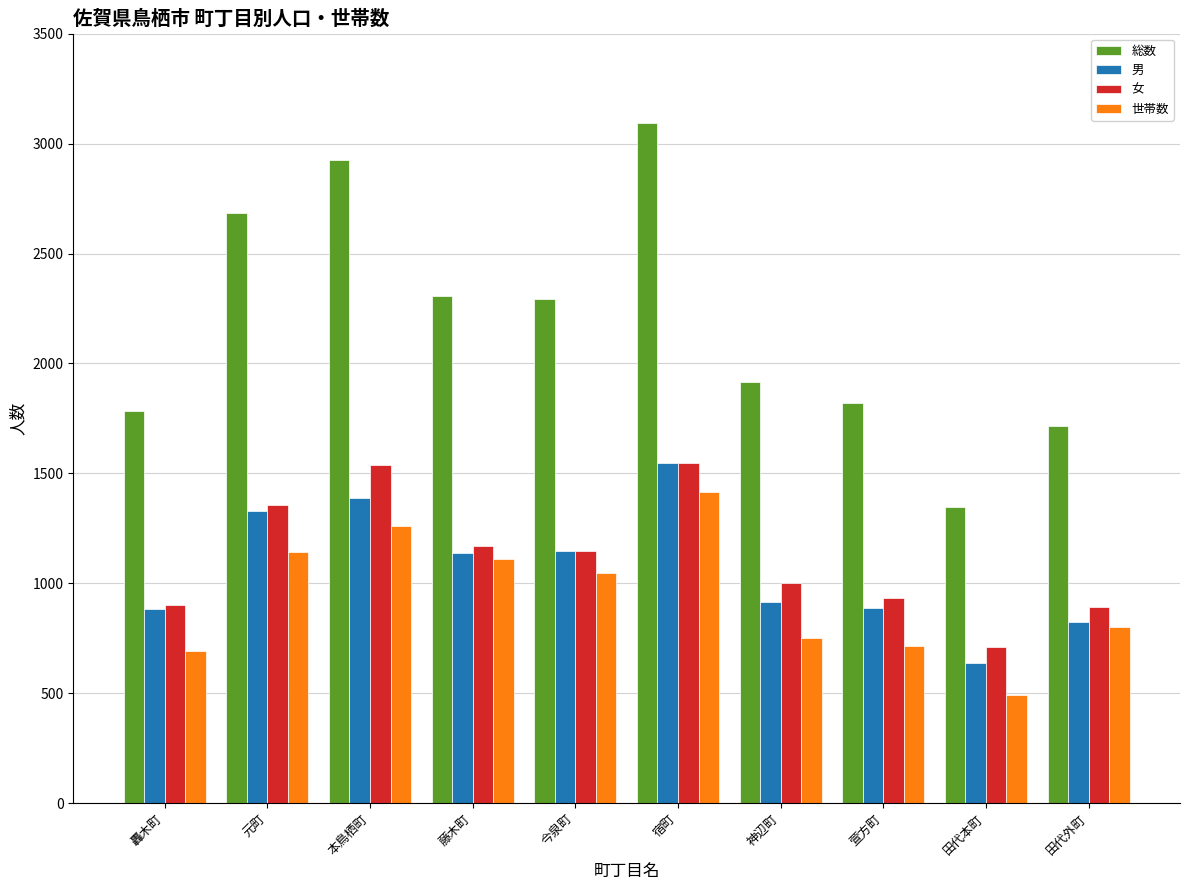

Which series has the largest total across all categories?

総数